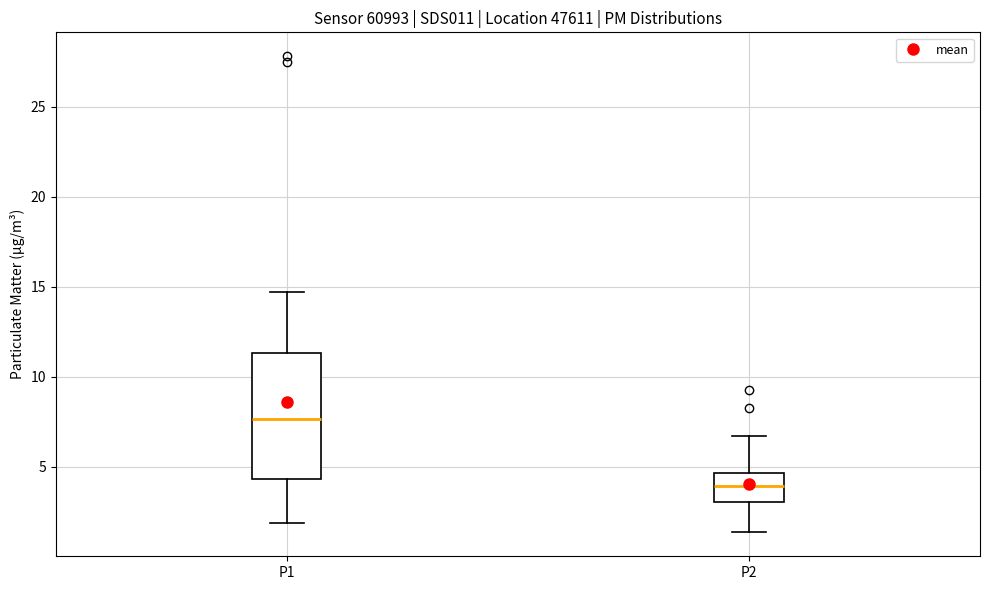

Reading left to right, read every box against the y-axis: the position of its median line, the range the box covers, and the ends of its whiskers. The values are not printed on the chart, so give them approximately, as read against the axis.

P1: median 7.5, box 4.5 to 11.5, whiskers 2.0 to 14.5
P2: median 4.0, box 3.0 to 4.5, whiskers 1.5 to 6.5